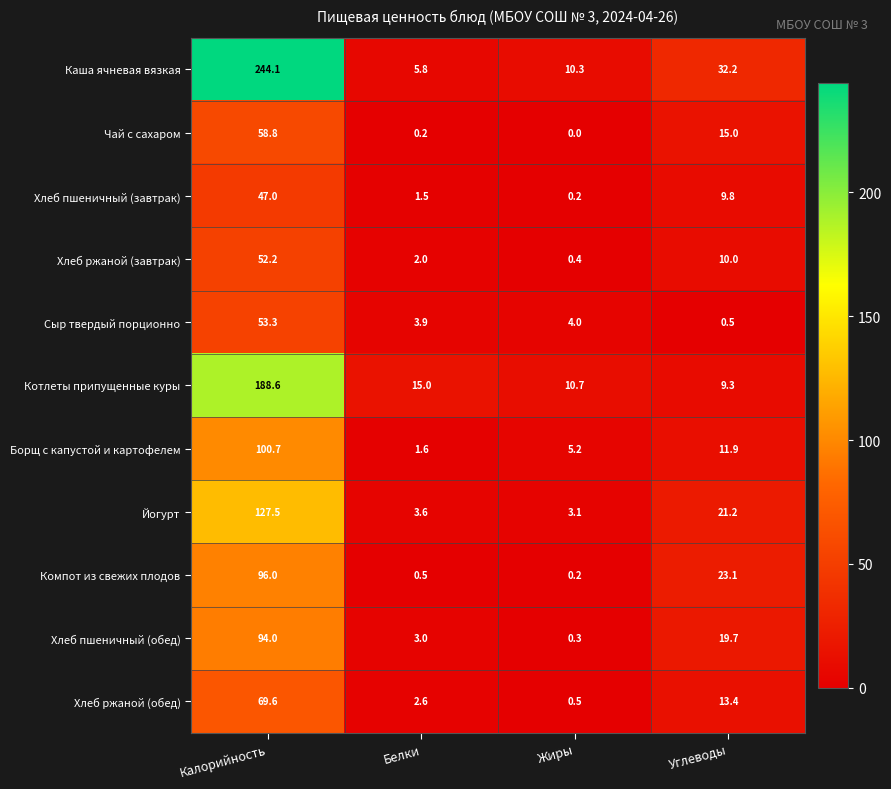

What is the difference between the highest and lowest values at Белки?

14.8